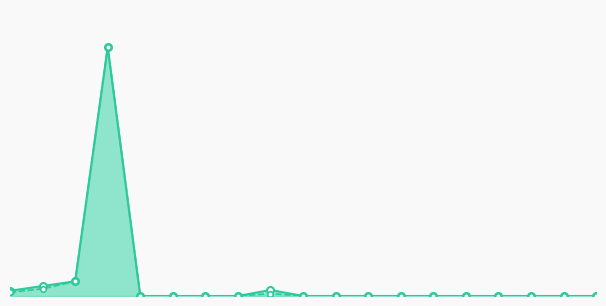

What is the maximum value for Финансирование (руб.)?

2815515.0